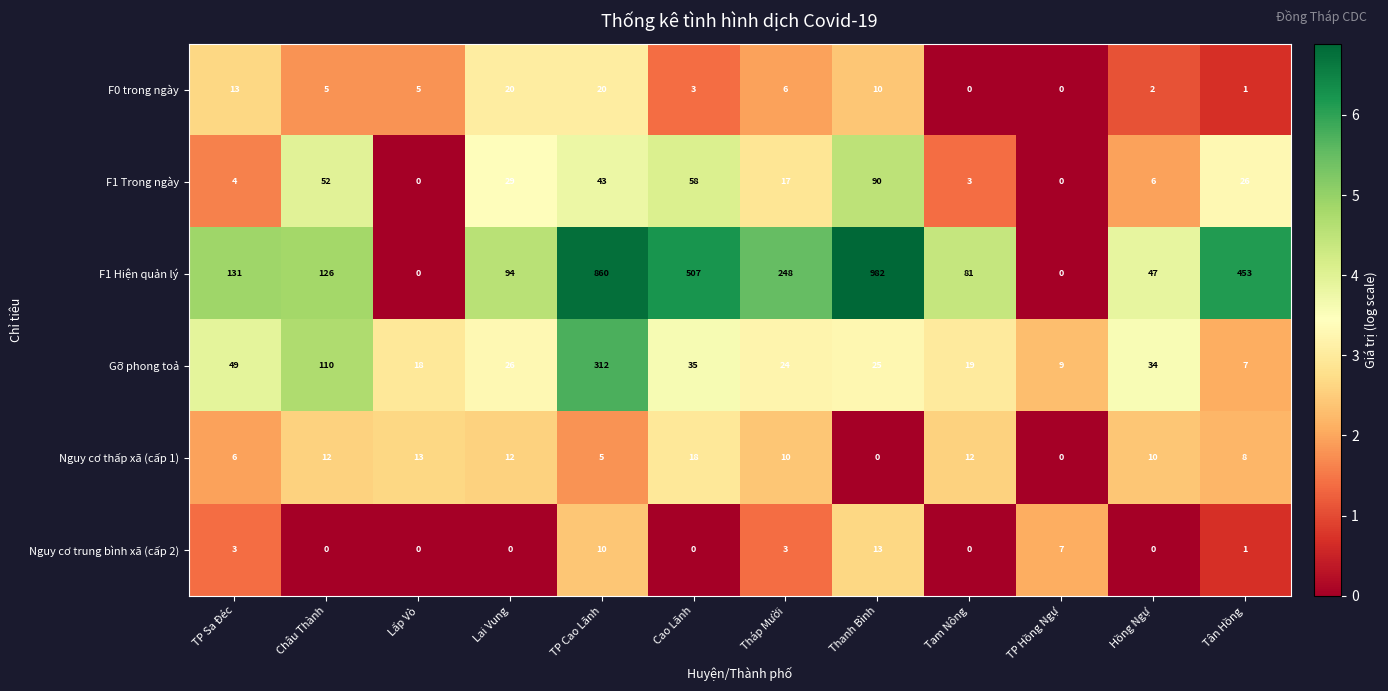

Where is F1 Hiện quản lý nearest to the value 491?

Cao Lãnh